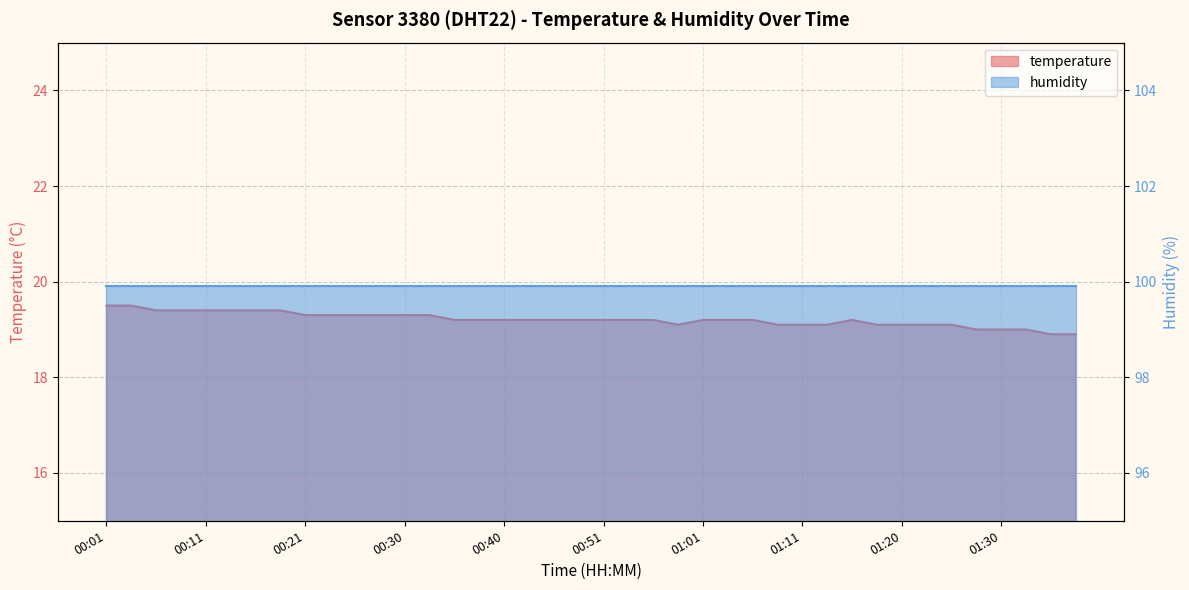

True or false: there are more than 1 points higher than both neighbors.

False